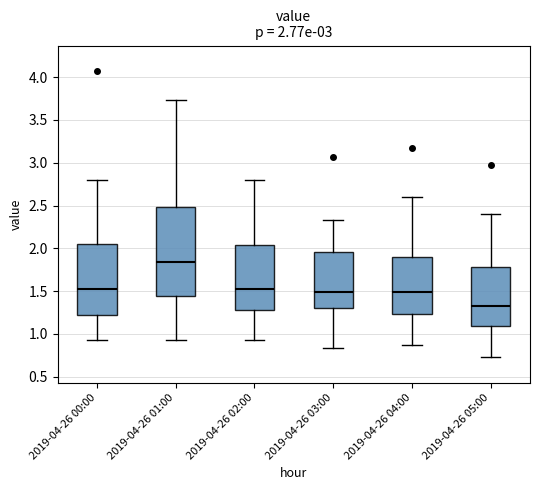

Which box has the lowest median line?

2019-04-26 05:00